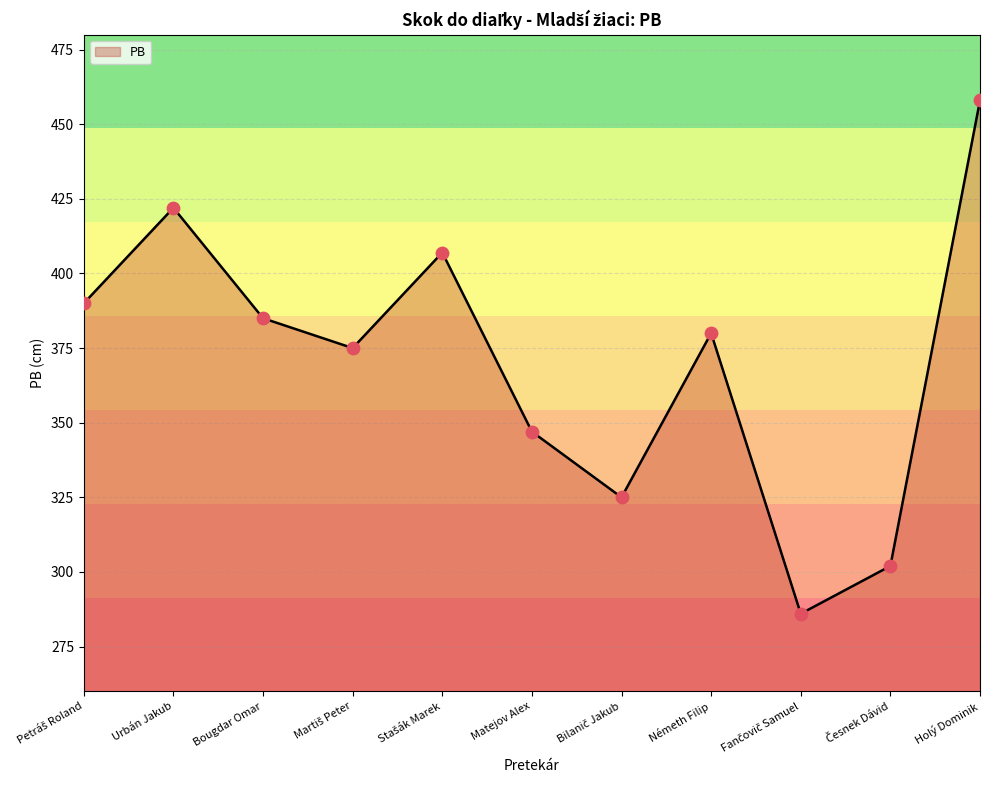

What is the change in value from Németh Filip to Holý Dominik?

+78